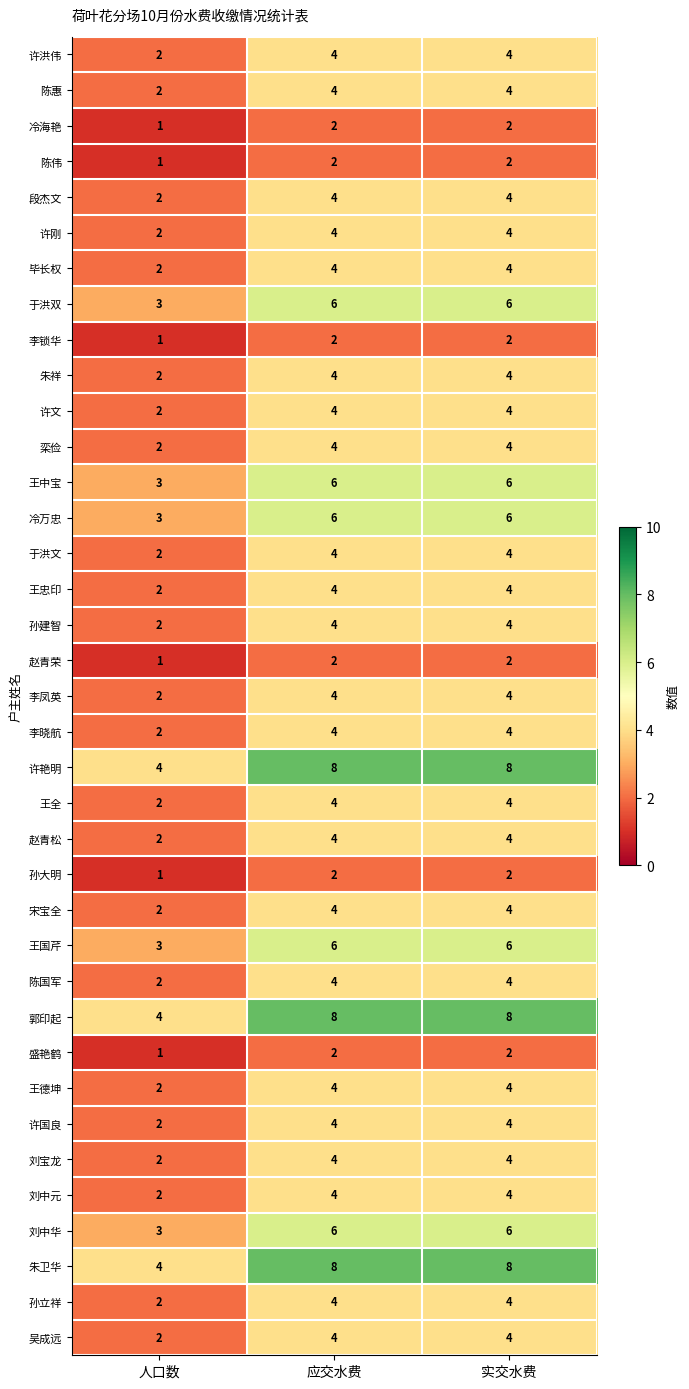

What is the approximate value of 朱祥 at 实交水费?

4